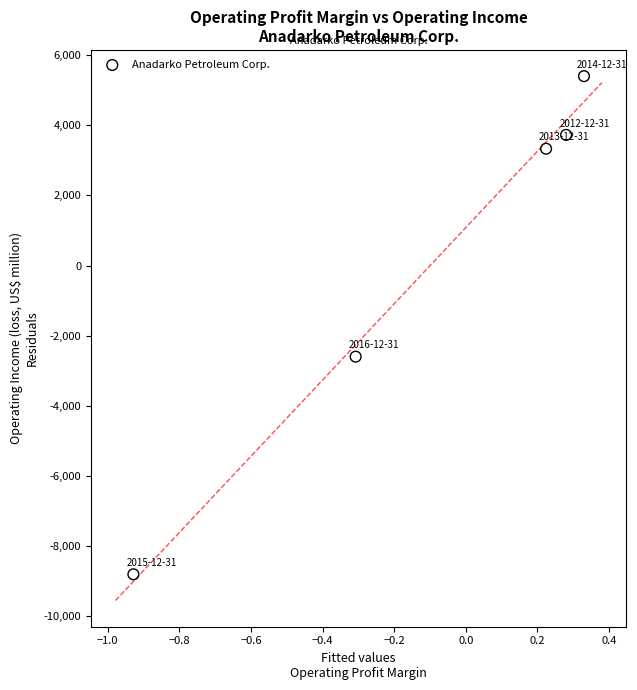

What Y value in the scatter plot is closest to -1703?

-2599